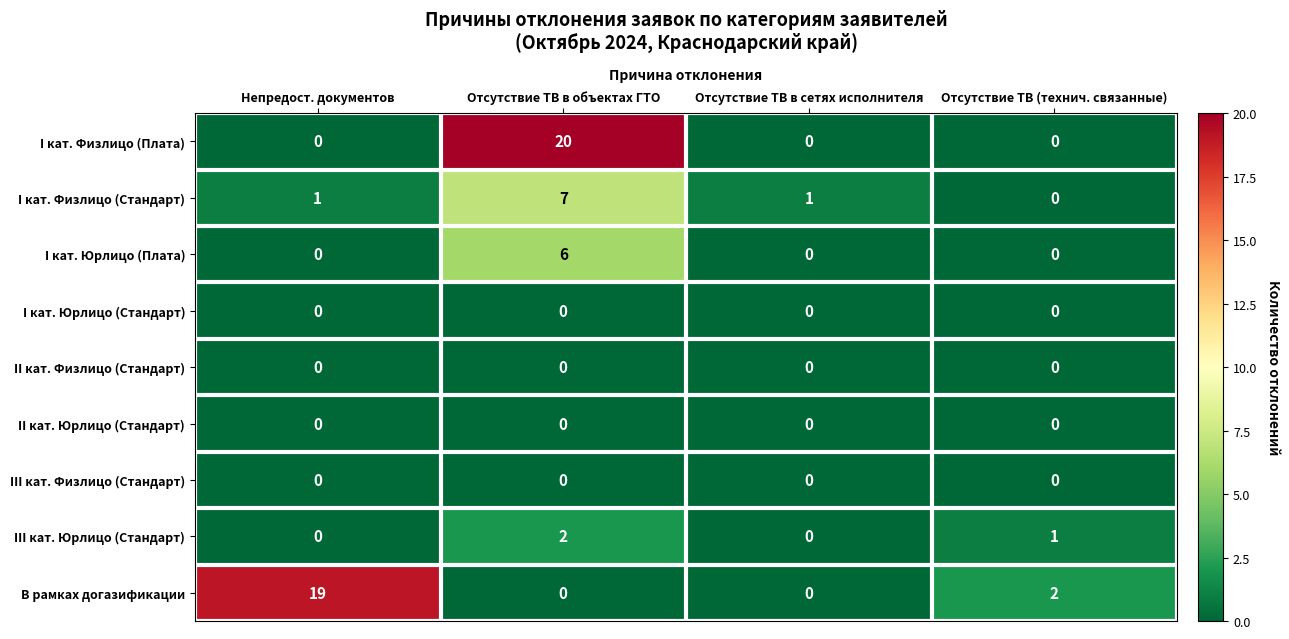

At which category does the chart reach its peak across all series?

Отсутствие ТВ в объектах ГТО